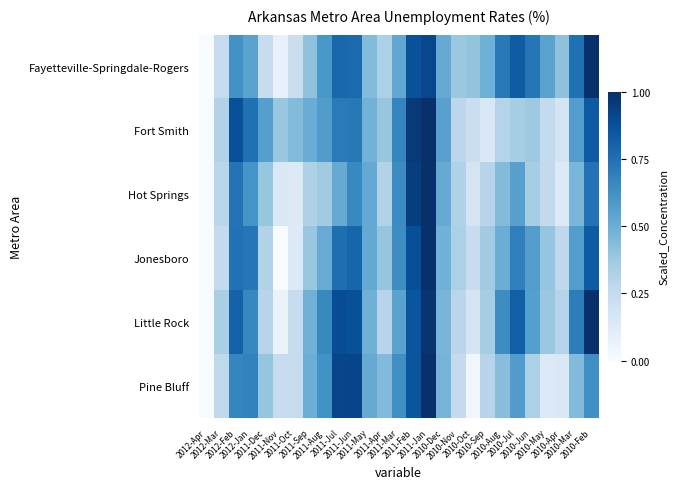

Reading left to right, extract all data points from this chart.

Fayetteville-Springdale-Rogers: 2012-Apr=0.0	2012-Mar=0.2	2012-Feb=0.6	2012-Jan=0.6	2011-Dec=0.2	2011-Nov=0.1	2011-Oct=0.2	2011-Sep=0.4	2011-Aug=0.6	2011-Jul=0.8	2011-Jun=0.8	2011-May=0.4	2011-Apr=0.3	2011-Mar=0.5	2011-Feb=0.9	2011-Jan=0.9	2010-Dec=0.5	2010-Nov=0.4	2010-Oct=0.4	2010-Sep=0.5	2010-Aug=0.7	2010-Jul=0.8	2010-Jun=0.7	2010-May=0.5	2010-Apr=0.4	2010-Mar=0.8	2010-Feb=1.0
Fort Smith: 2012-Apr=0.0	2012-Mar=0.3	2012-Feb=0.9	2012-Jan=0.8	2011-Dec=0.6	2011-Nov=0.4	2011-Oct=0.4	2011-Sep=0.5	2011-Aug=0.6	2011-Jul=0.7	2011-Jun=0.7	2011-May=0.5	2011-Apr=0.4	2011-Mar=0.7	2011-Feb=1.0	2011-Jan=1.0	2010-Dec=0.6	2010-Nov=0.3	2010-Oct=0.2	2010-Sep=0.1	2010-Aug=0.3	2010-Jul=0.4	2010-Jun=0.4	2010-May=0.3	2010-Apr=0.2	2010-Mar=0.6	2010-Feb=0.8
Hot Springs: 2012-Apr=0.0	2012-Mar=0.3	2012-Feb=0.7	2012-Jan=0.6	2011-Dec=0.4	2011-Nov=0.1	2011-Oct=0.1	2011-Sep=0.3	2011-Aug=0.4	2011-Jul=0.5	2011-Jun=0.7	2011-May=0.5	2011-Apr=0.3	2011-Mar=0.6	2011-Feb=0.9	2011-Jan=1.0	2010-Dec=0.5	2010-Nov=0.3	2010-Oct=0.2	2010-Sep=0.3	2010-Aug=0.4	2010-Jul=0.6	2010-Jun=0.4	2010-May=0.3	2010-Apr=0.1	2010-Mar=0.5	2010-Feb=0.7
Jonesboro: 2012-Apr=0.0	2012-Mar=0.3	2012-Feb=0.7	2012-Jan=0.7	2011-Dec=0.3	2011-Nov=0.0	2011-Oct=0.1	2011-Sep=0.4	2011-Aug=0.5	2011-Jul=0.8	2011-Jun=0.8	2011-May=0.5	2011-Apr=0.4	2011-Mar=0.6	2011-Feb=0.9	2011-Jan=1.0	2010-Dec=0.5	2010-Nov=0.3	2010-Oct=0.2	2010-Sep=0.4	2010-Aug=0.5	2010-Jul=0.7	2010-Jun=0.6	2010-May=0.4	2010-Apr=0.3	2010-Mar=0.6	2010-Feb=0.8
Little Rock: 2012-Apr=0.0	2012-Mar=0.3	2012-Feb=0.8	2012-Jan=0.7	2011-Dec=0.3	2011-Nov=0.1	2011-Oct=0.2	2011-Sep=0.5	2011-Aug=0.7	2011-Jul=0.9	2011-Jun=0.9	2011-May=0.5	2011-Apr=0.3	2011-Mar=0.5	2011-Feb=0.9	2011-Jan=1.0	2010-Dec=0.5	2010-Nov=0.3	2010-Oct=0.2	2010-Sep=0.4	2010-Aug=0.6	2010-Jul=0.8	2010-Jun=0.6	2010-May=0.4	2010-Apr=0.3	2010-Mar=0.7	2010-Feb=1.0
Pine Bluff: 2012-Apr=0.0	2012-Mar=0.3	2012-Feb=0.7	2012-Jan=0.7	2011-Dec=0.4	2011-Nov=0.2	2011-Oct=0.2	2011-Sep=0.5	2011-Aug=0.6	2011-Jul=0.9	2011-Jun=0.9	2011-May=0.5	2011-Apr=0.4	2011-Mar=0.6	2011-Feb=0.9	2011-Jan=1.0	2010-Dec=0.5	2010-Nov=0.3	2010-Oct=0.0	2010-Sep=0.3	2010-Aug=0.4	2010-Jul=0.6	2010-Jun=0.3	2010-May=0.1	2010-Apr=0.1	2010-Mar=0.4	2010-Feb=0.6